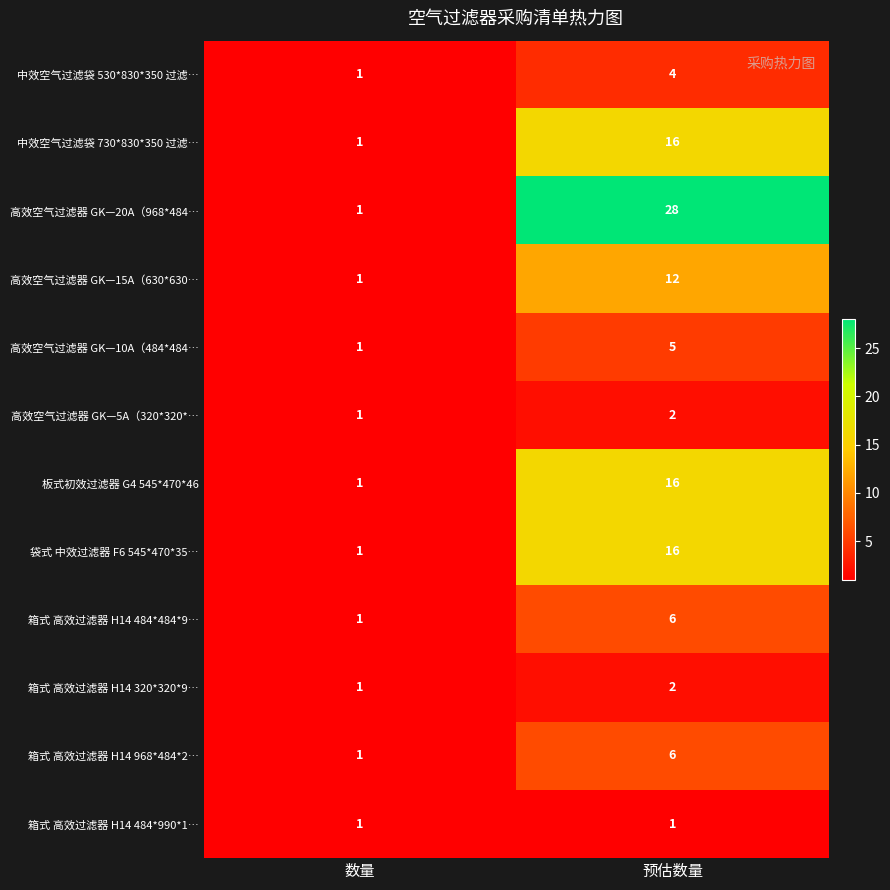

At how many categories does at least one series exceed 5?

1